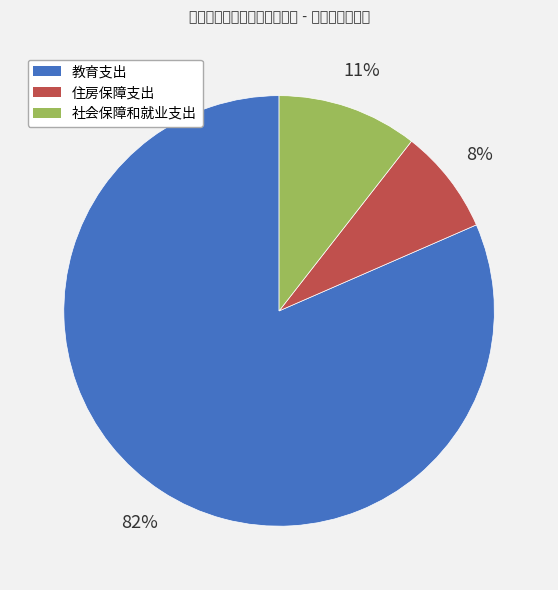

To the nearest percent, what percentage of the pie is 住房保障支出?

8%